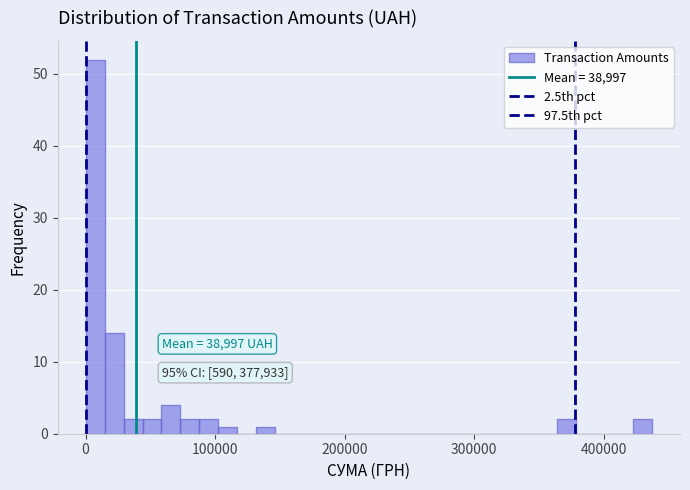

Around what value on the x-axis is the tallest bar? Give the approximate position of its centre, as read against the axis.

10000